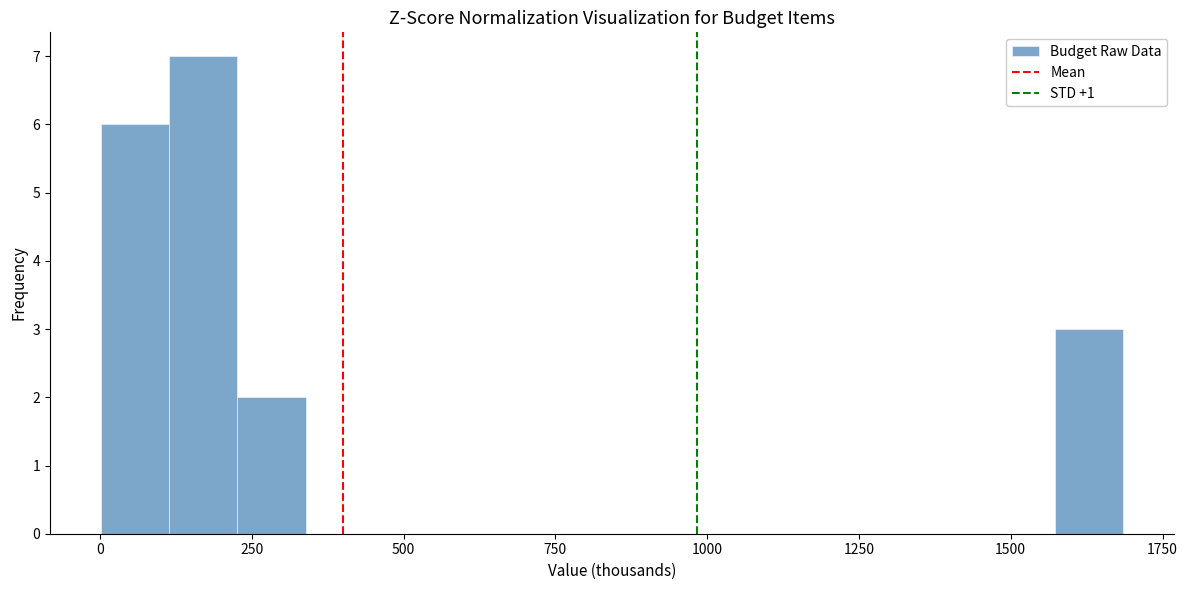

Around what value on the x-axis is the tallest bar? Give the approximate position of its centre, as read against the axis.

150